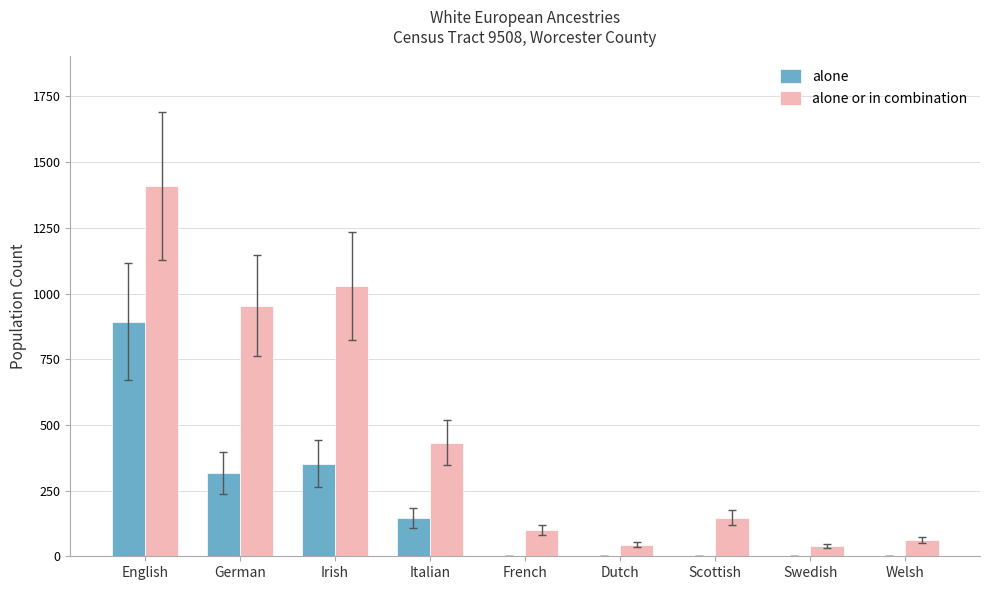

True or false: alone has a value of 317 at German.

True